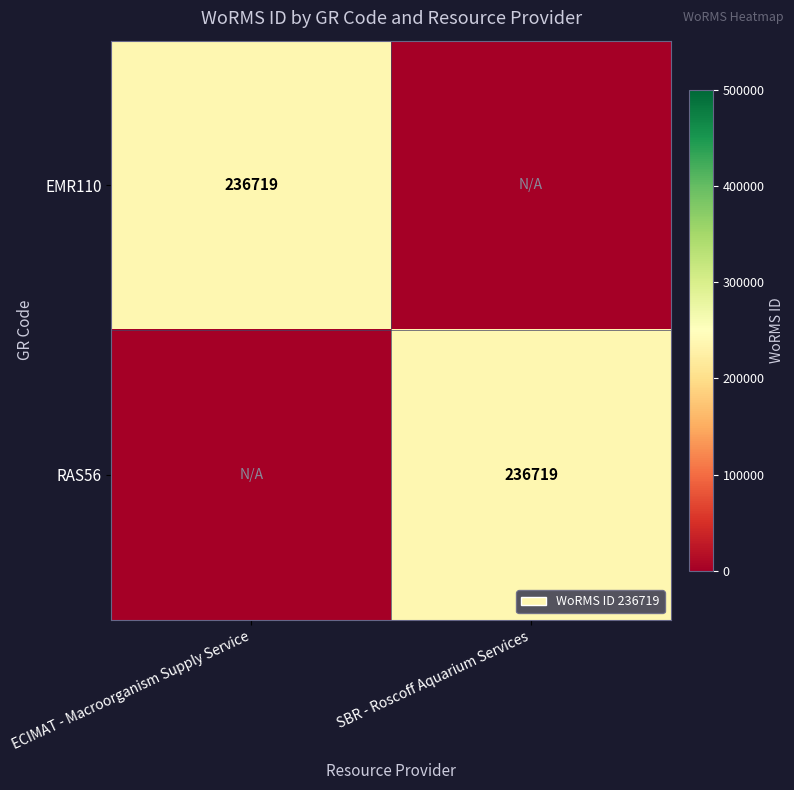

Between ECIMAT - Macroorganism Supply Service and SBR - Roscoff Aquarium Services, which is larger?

ECIMAT - Macroorganism Supply Service